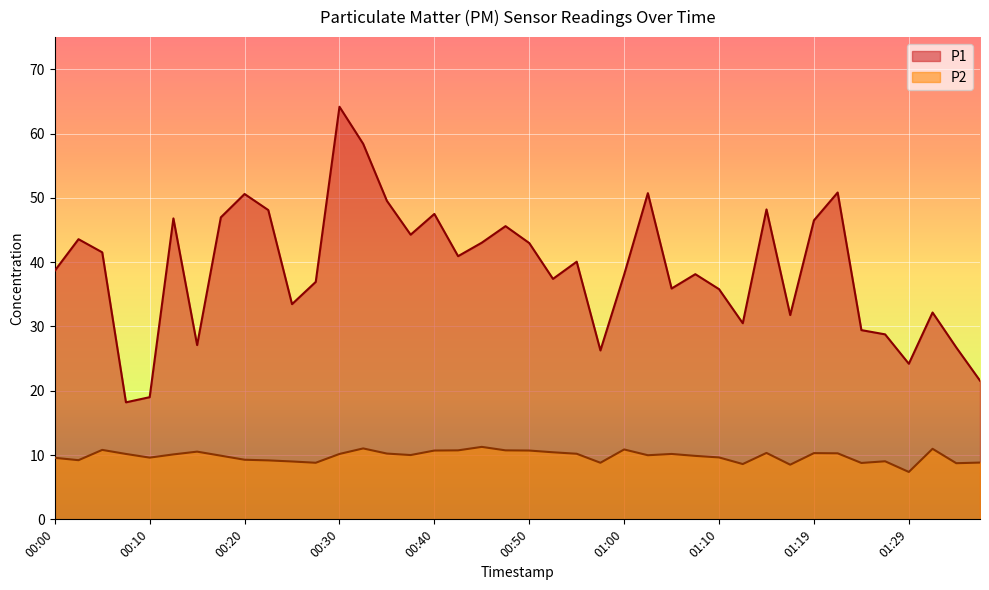

What are all the series names shown in the legend?

P1, P2